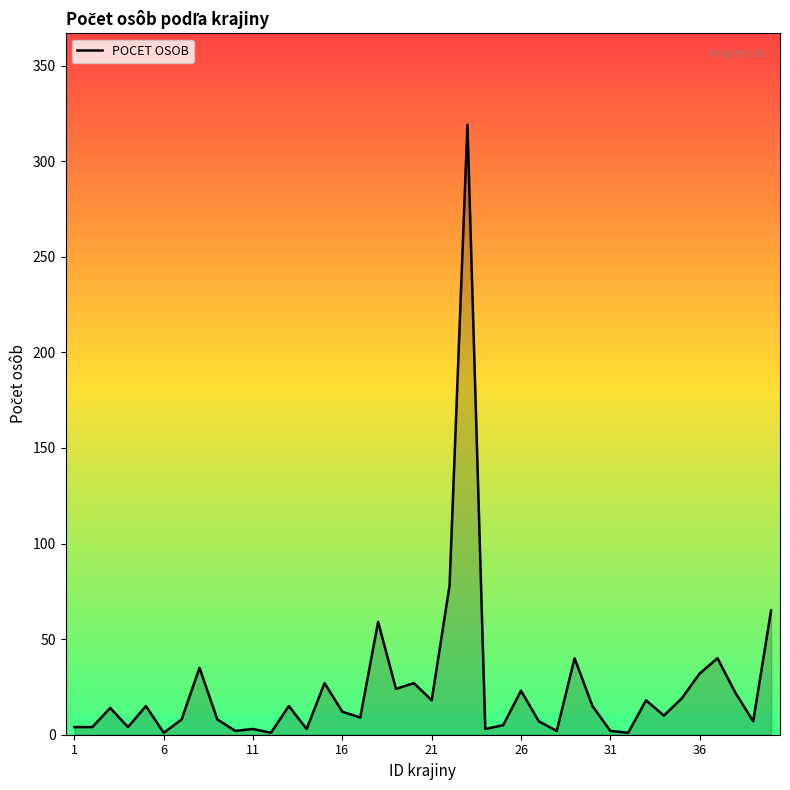

What is the difference between the maximum and minimum values?

318